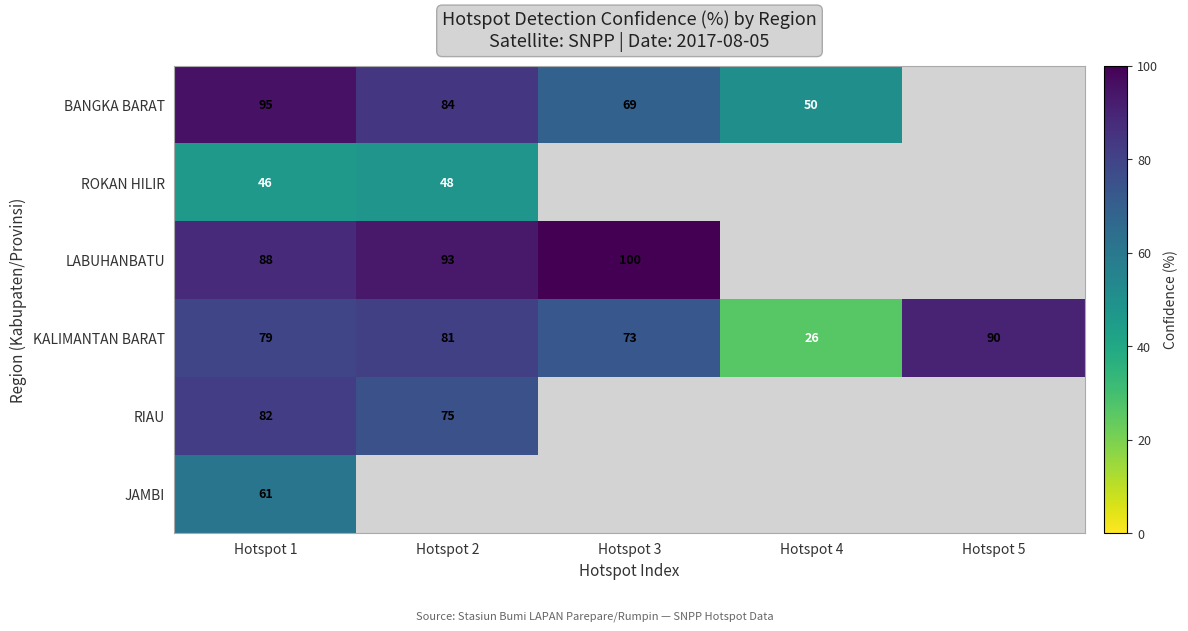

Rank the series at Hotspot 1 from highest to lowest value.

BANGKA BARAT, LABUHANBATU, RIAU, KALIMANTAN BARAT, JAMBI, ROKAN HILIR